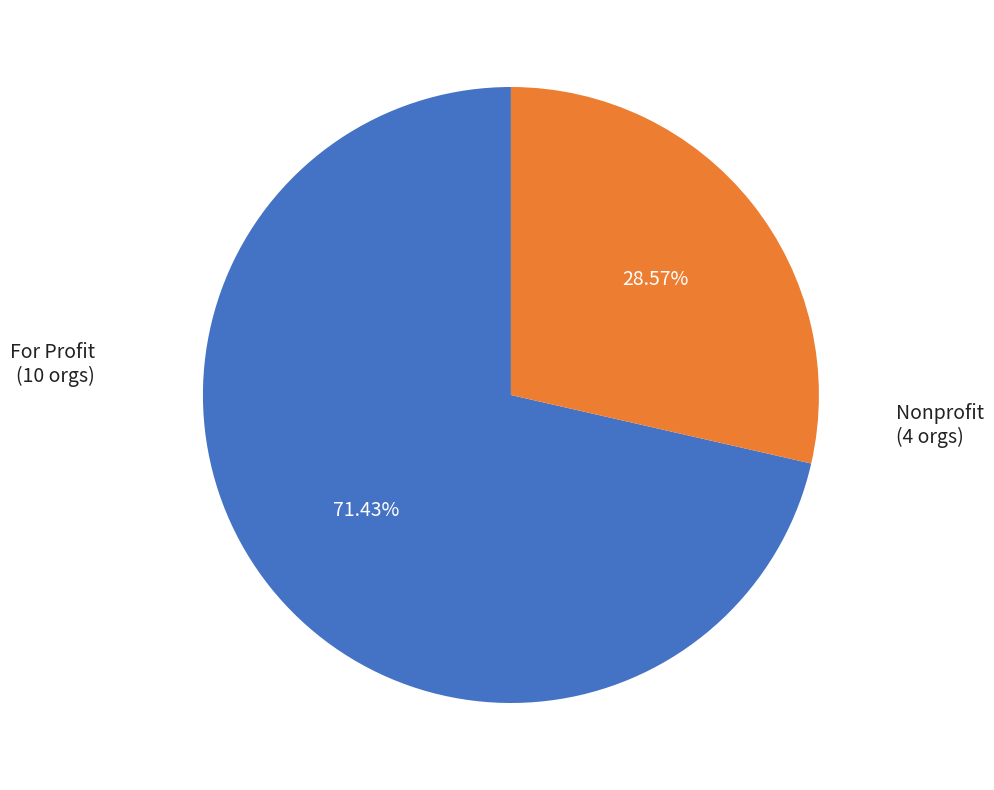

Count the number of slices in the pie.

2